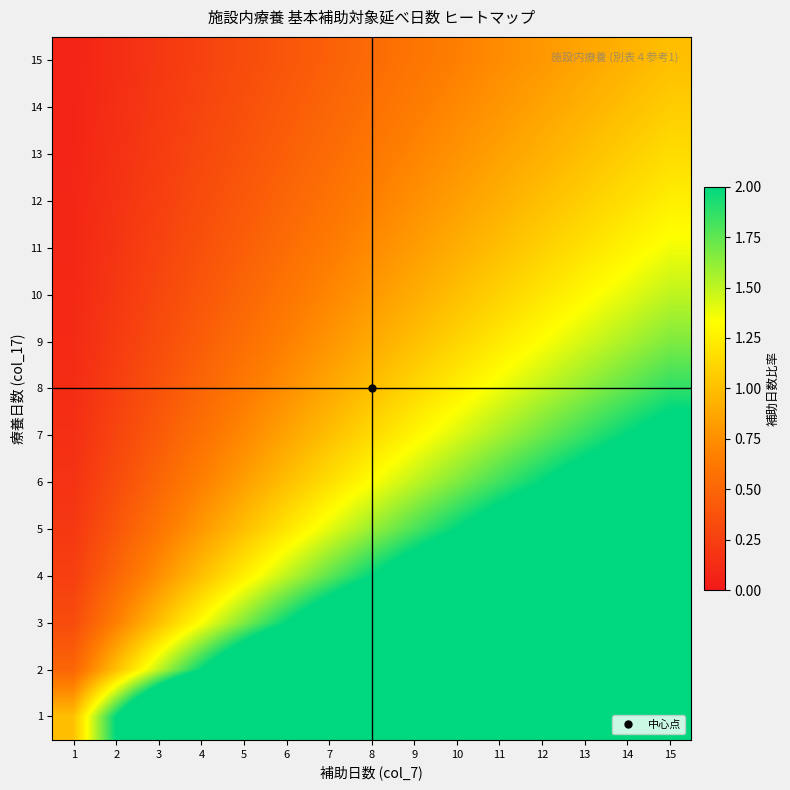

Rank the series at 12 from lowest to highest value.

15, 14, 13, 12, 11, 10, 9, 8, 7, 6, 5, 4, 3, 2, 1